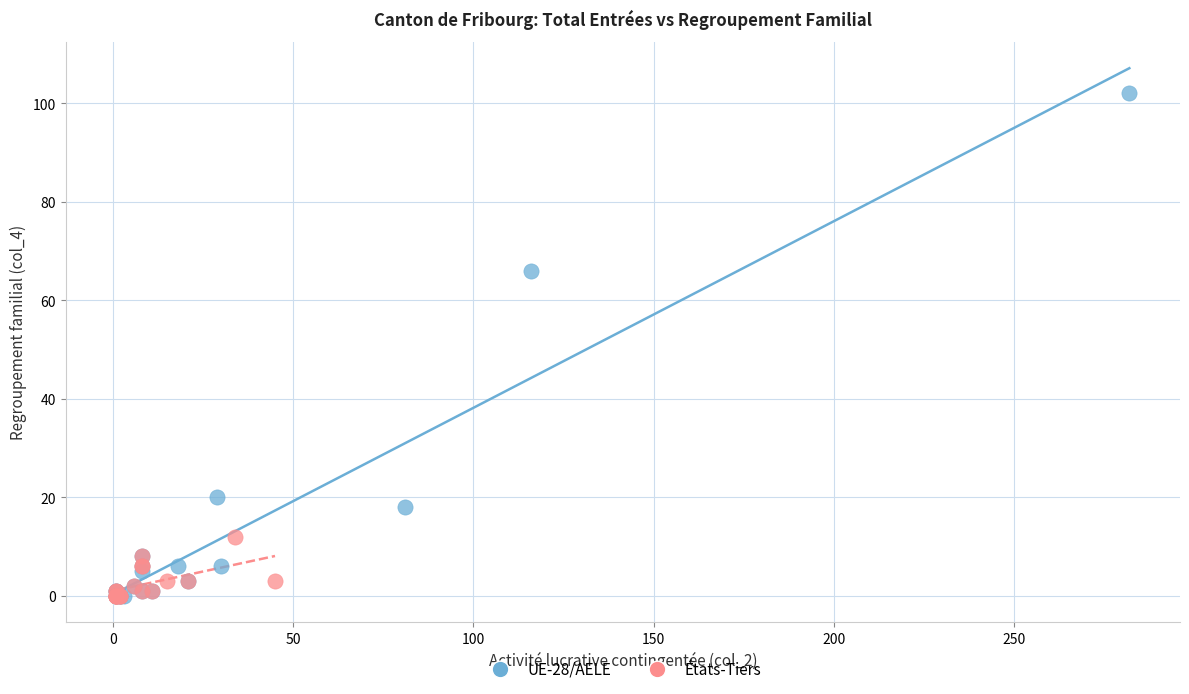

Which series reaches the maximum Y coordinate?

UE-28/AELE